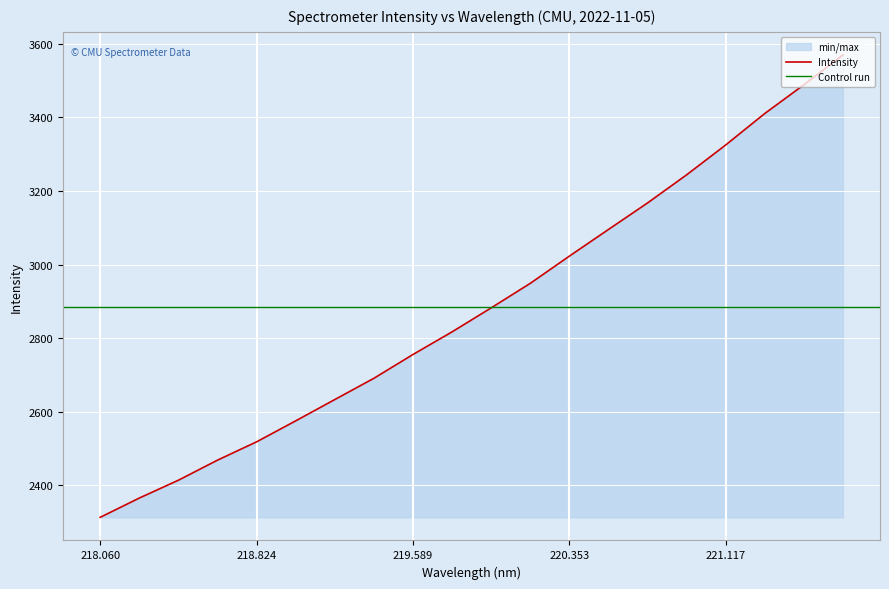

How many values are below 2882?

10